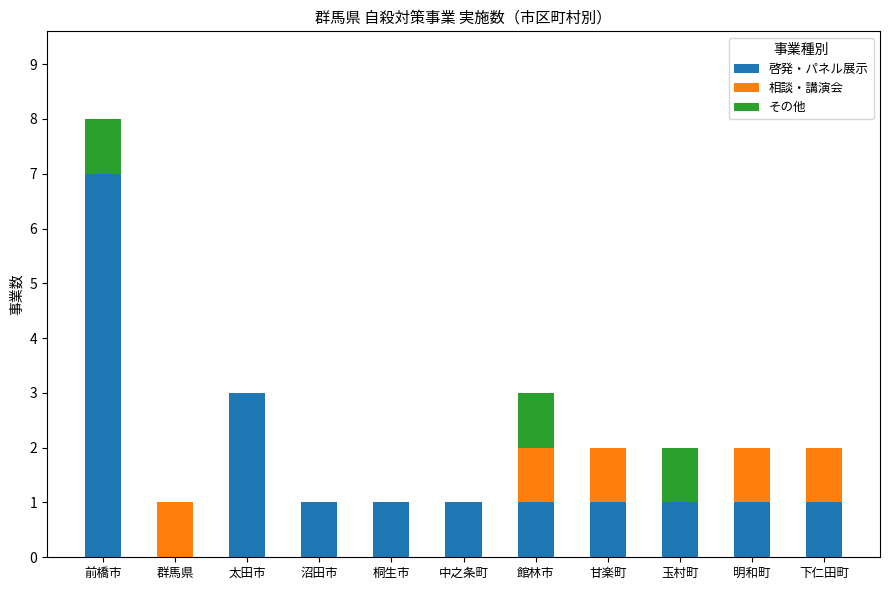

Which category has the highest value in the 啓発・パネル展示 series?

前橋市